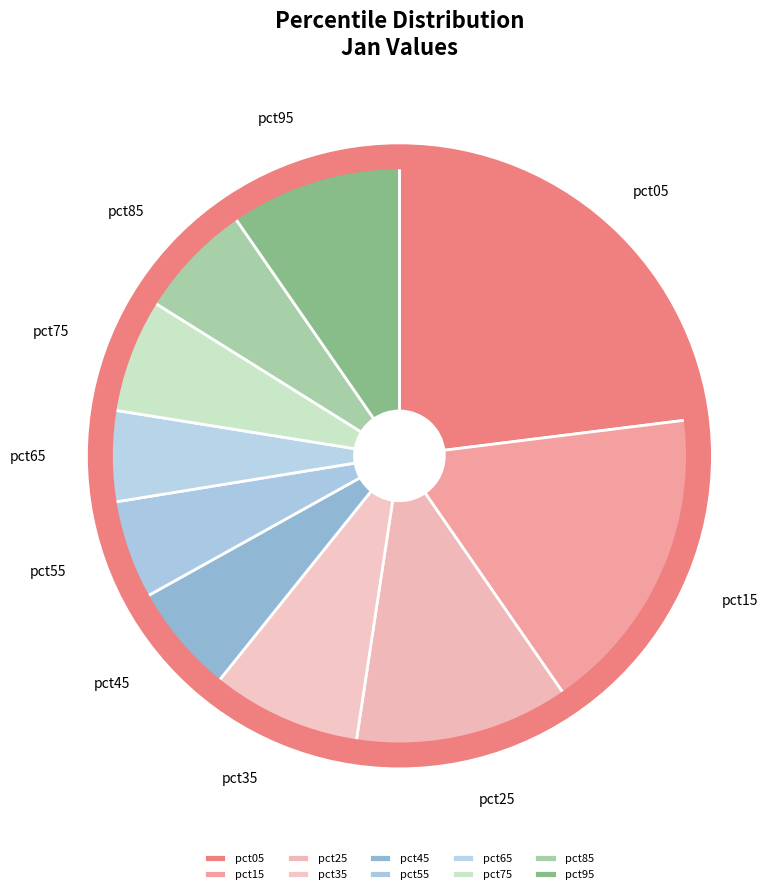

Is it true that pct35 is 8% of the pie?

True